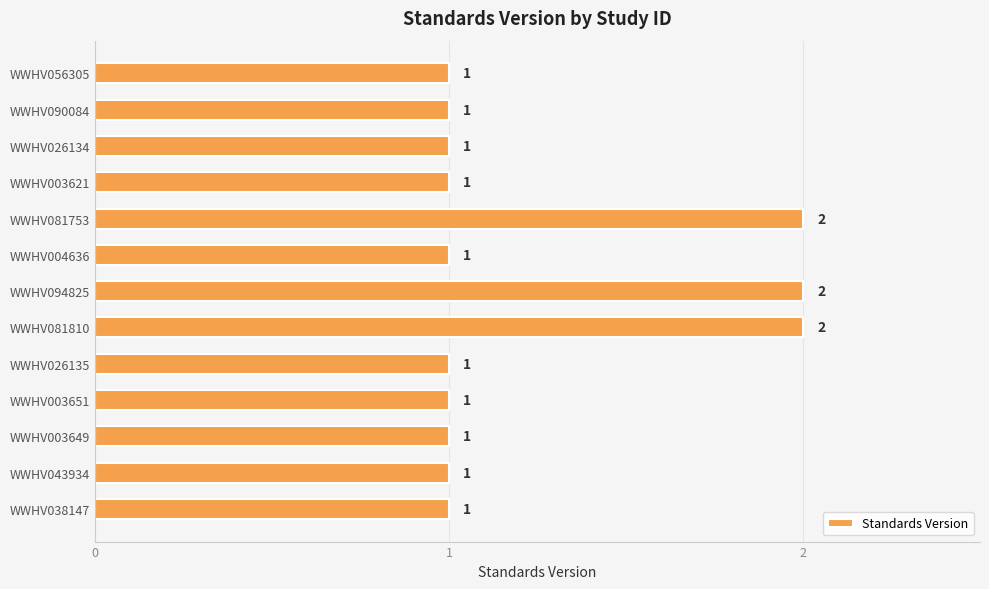

Approximately how many times larger is the value at WWHV026134 compared to WWHV003649?

1.0